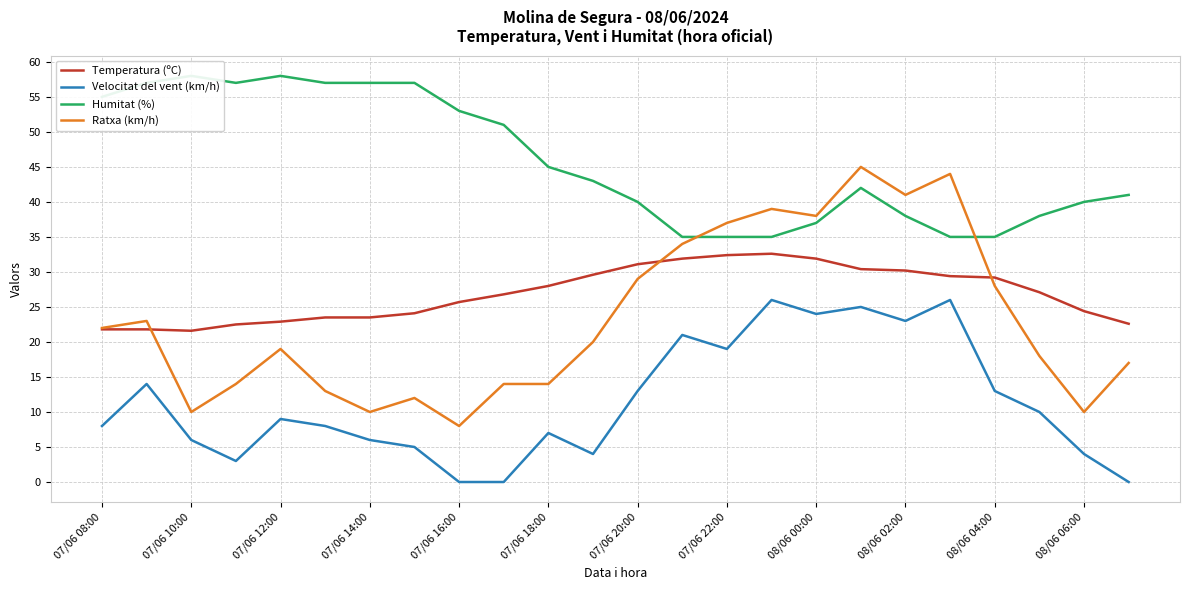

True or false: Velocitat del vent (km/h) and Ratxa (km/h) cross at least once.

False